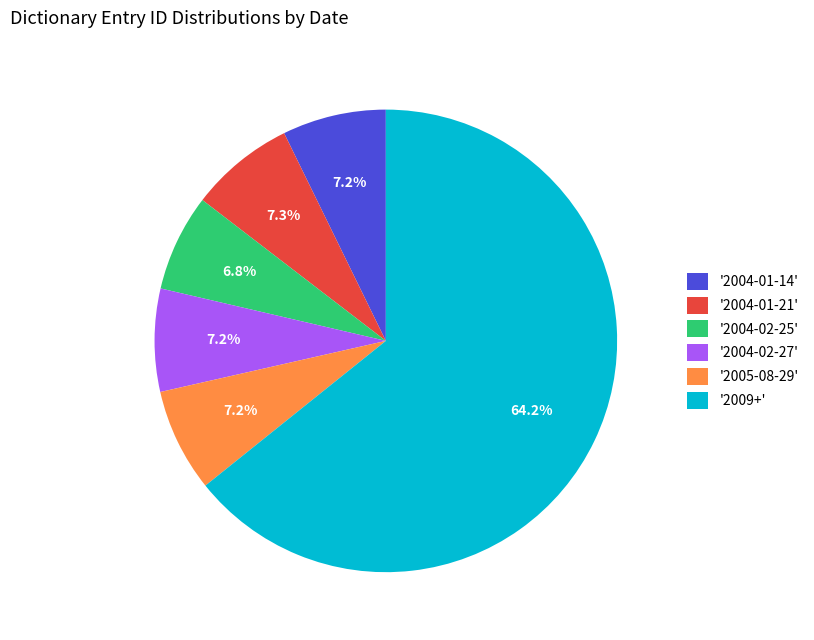

Which category has the biggest portion of the pie?

'2009+'